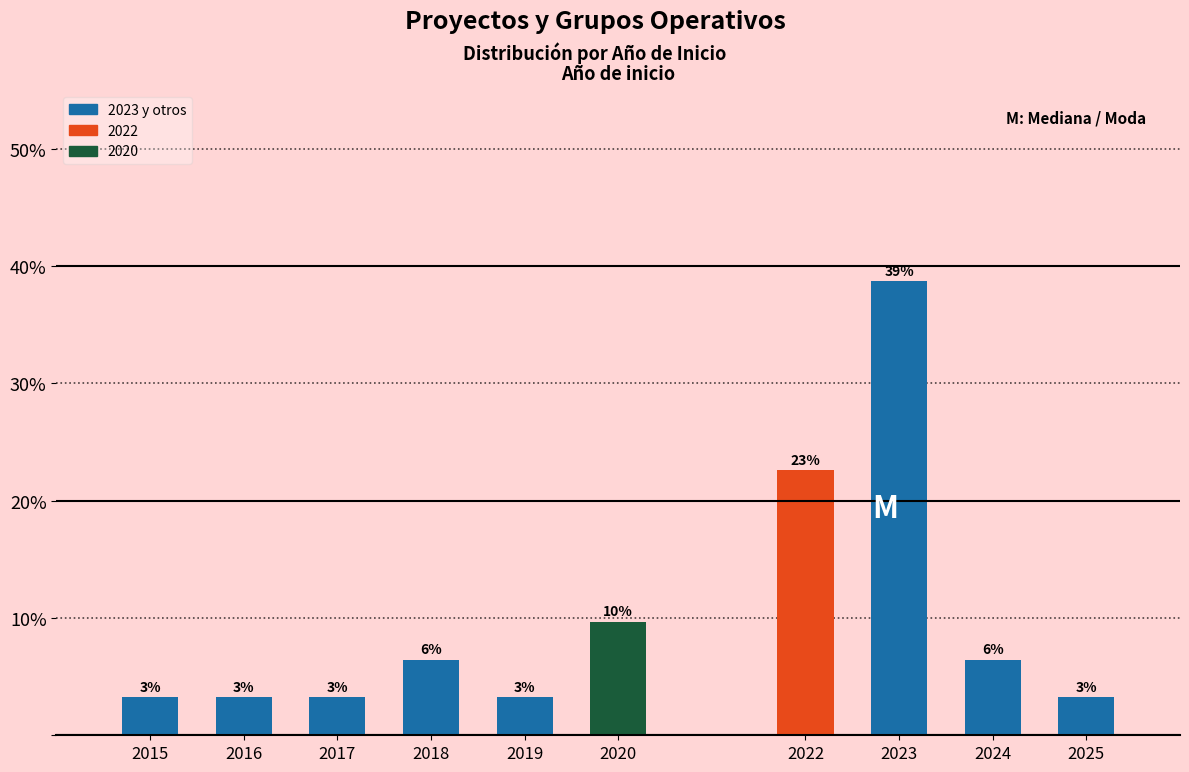

Are the bars horizontal?

No